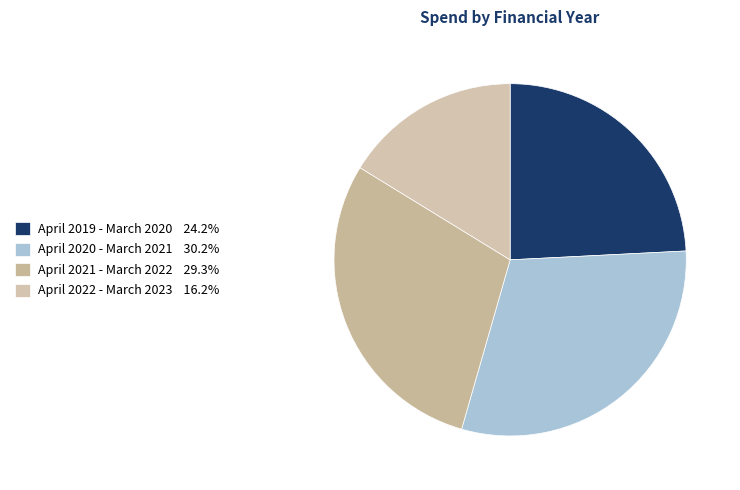

To the nearest percent, what portion does April 2019 - March 2020 represent?

24%